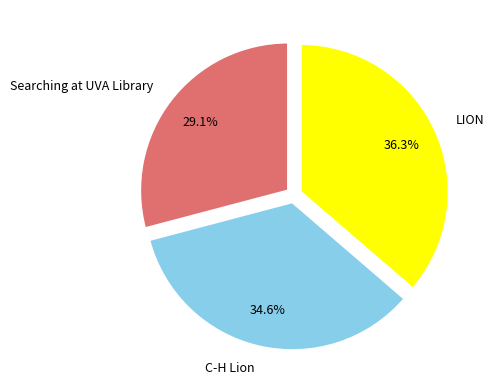

Does LION represent more than half of the total?

No